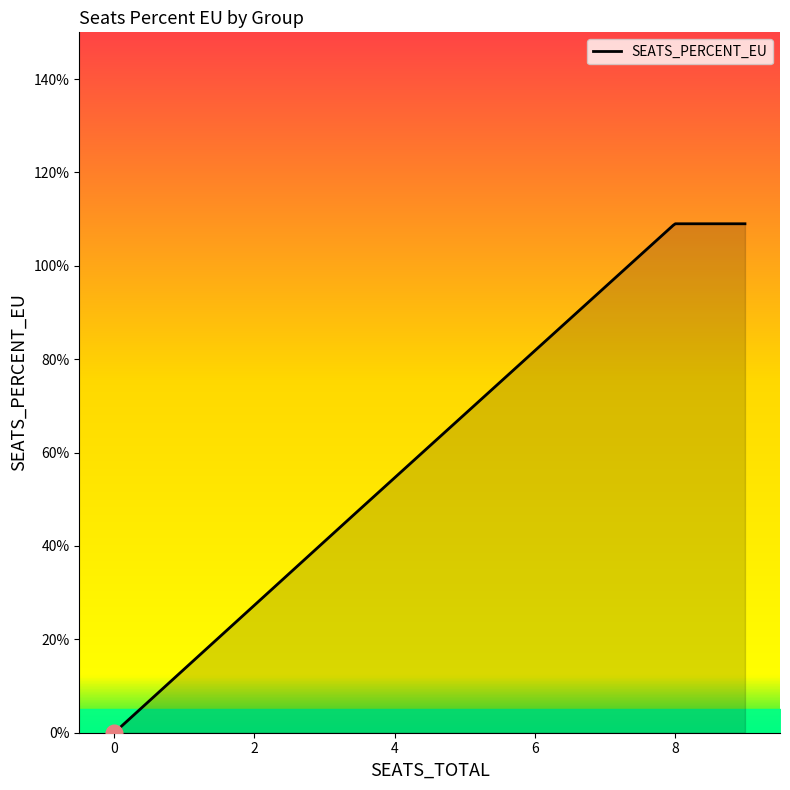

What is the difference between the maximum and minimum values?

1.1